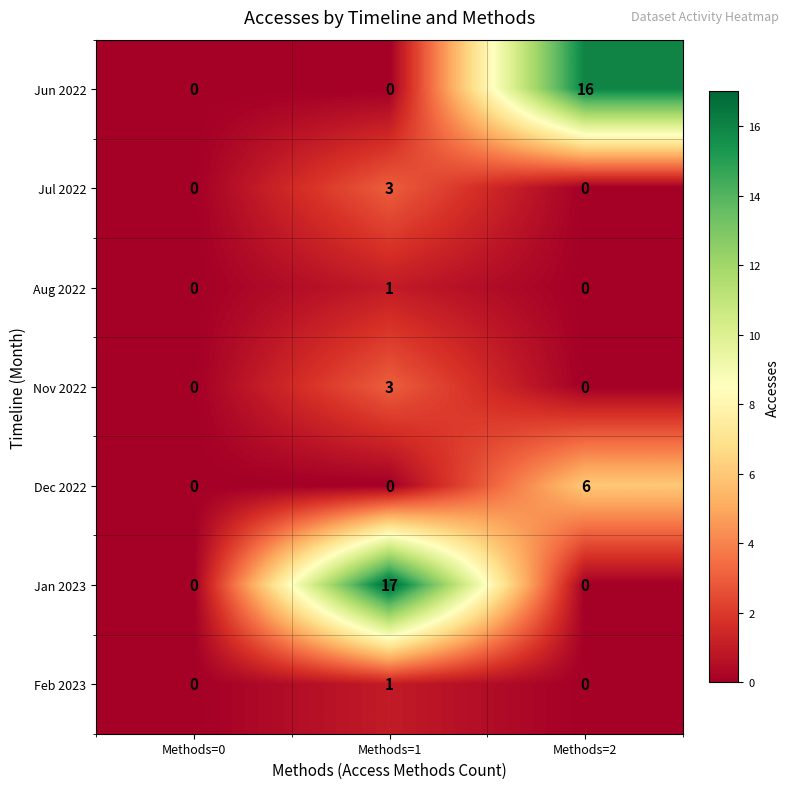

Which series has the largest total across all categories?

Jan 2023